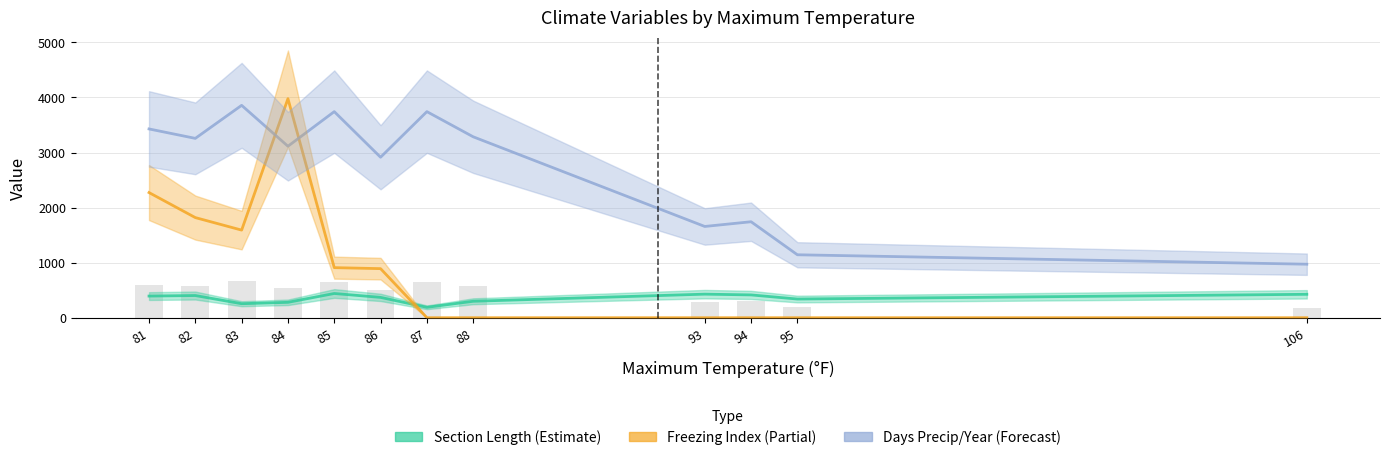

Is it true that NUMBER_OF_DAYS_PRECIP_PER_Y equals 286.6 at 95?

False